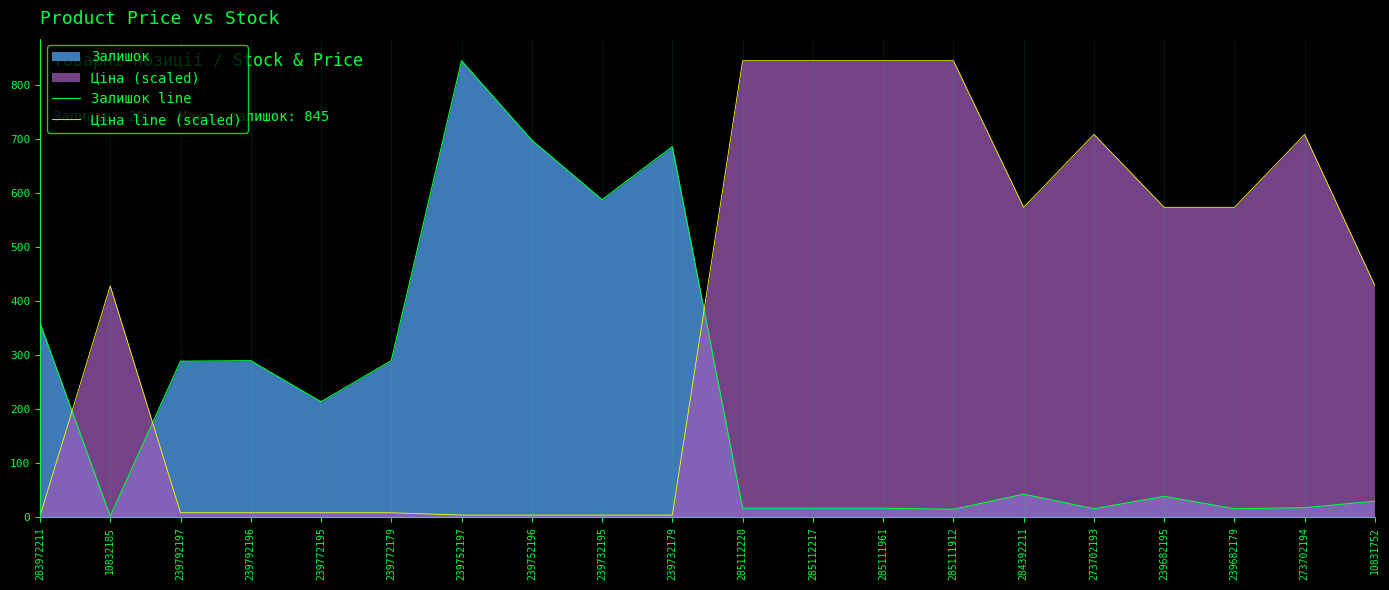

How many interior local valleys does the Ціна line (scaled) series have?

1